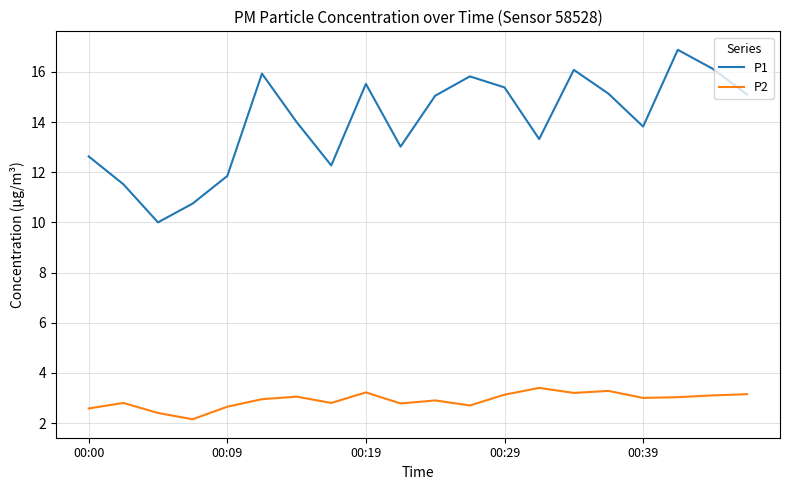

Rank the series by their maximum value, from lowest to highest.

P2, P1